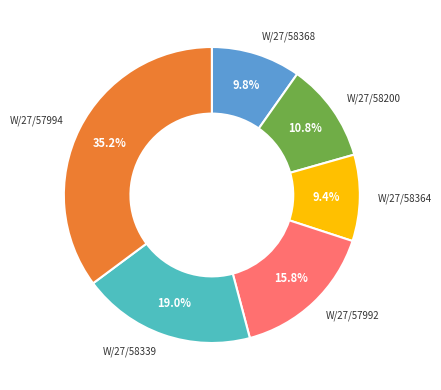

Is it true that W/27/58368 is 1% of the pie?

False